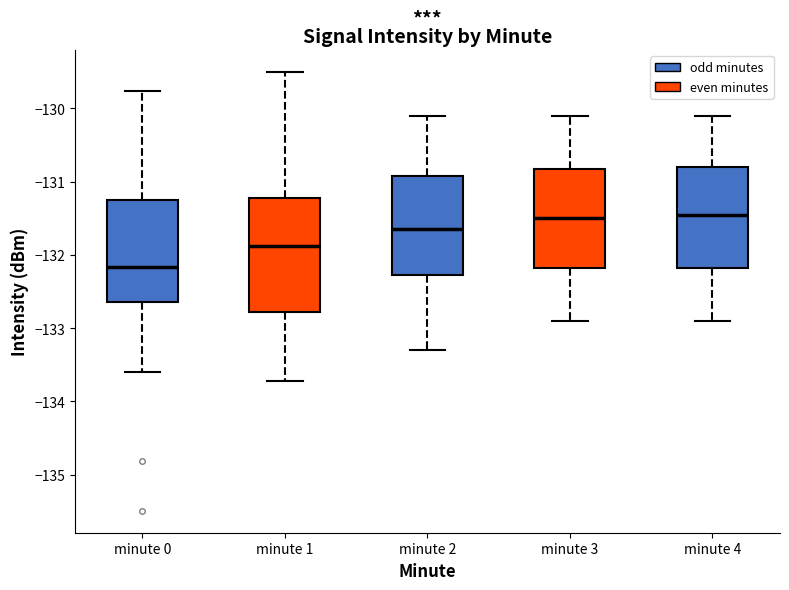

Comparing the boxes themselves (not the whiskers), which one is the tallest?

minute 1